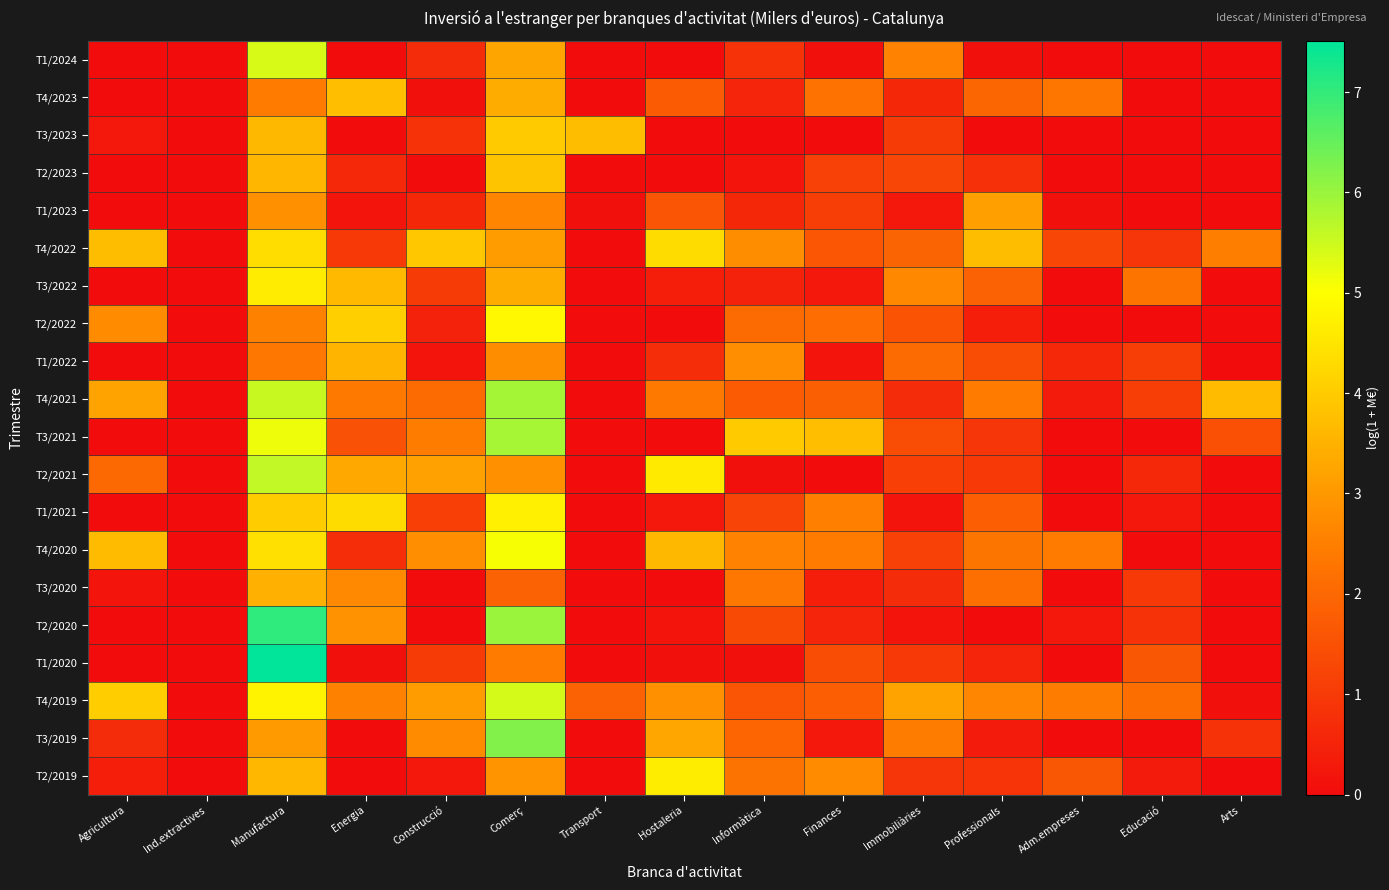

What is the difference between the highest and lowest values at Adm.empreses?

2.5